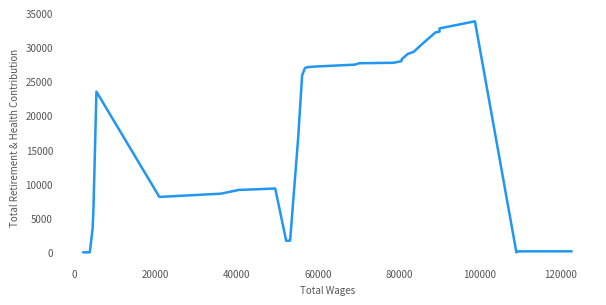

What is the greatest value displayed?

33813